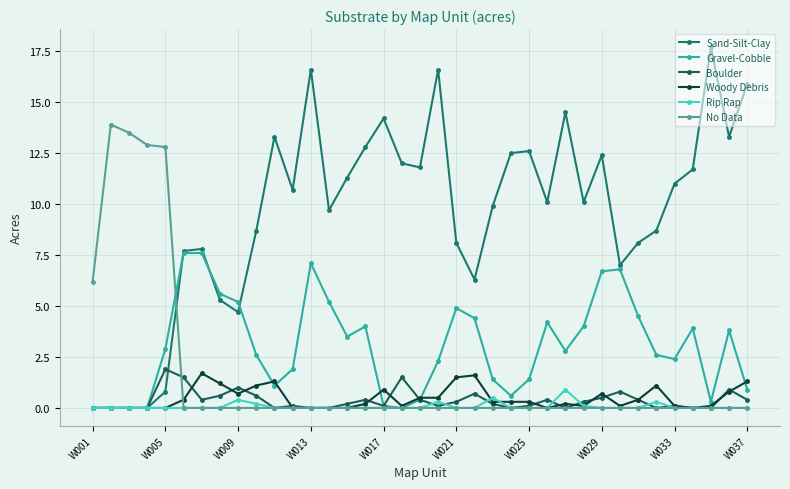

Which series has the widest spread of values?

Sand-Silt-Clay